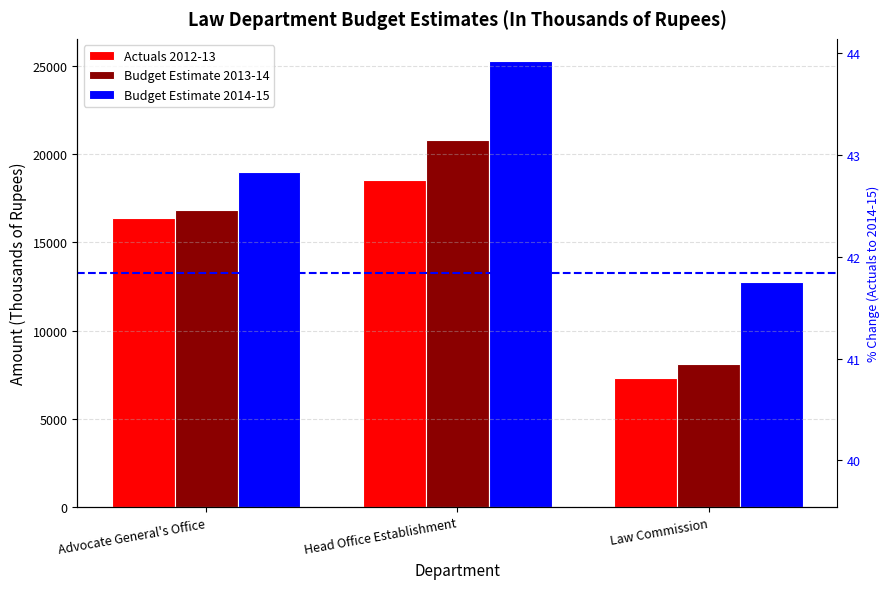

At which label does Budget Estimate 2013-14 reach its peak?

Head Office Establishment